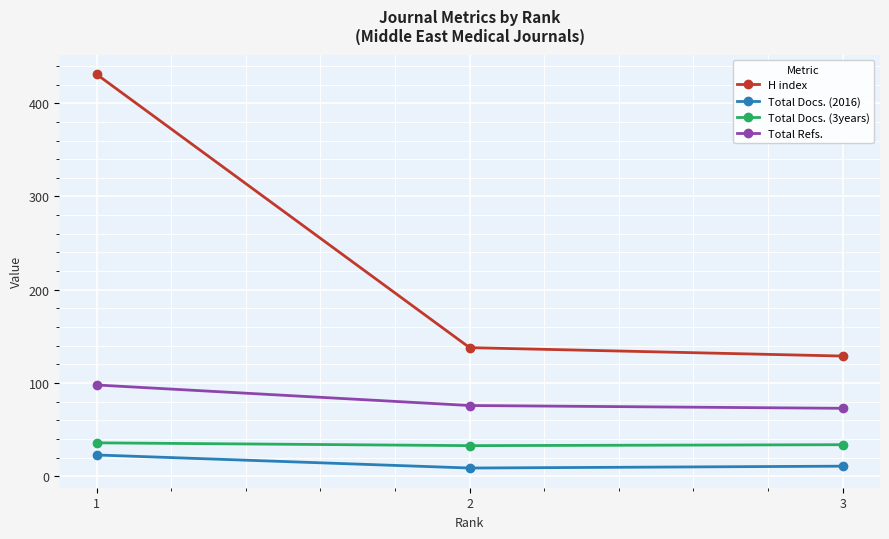

What is the difference between the H index values at 3 and 2?

9